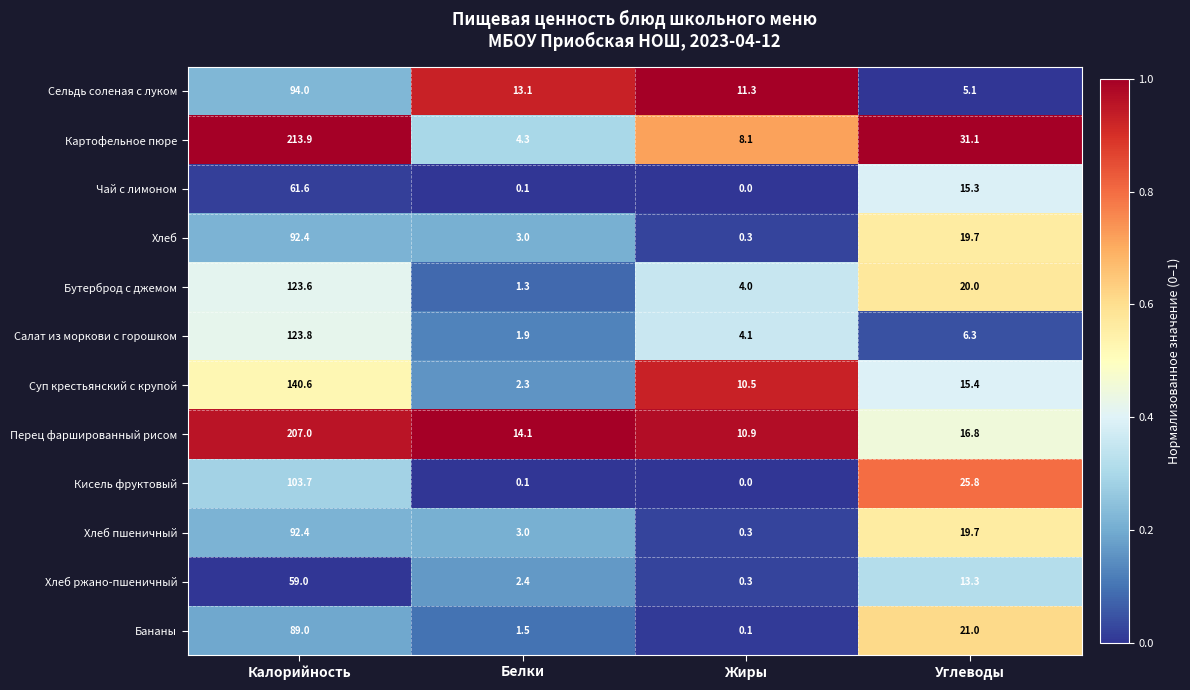

List the labels in order of Хлеб ржано-пшеничный value, smallest first.

Жиры, Белки, Углеводы, Калорийность